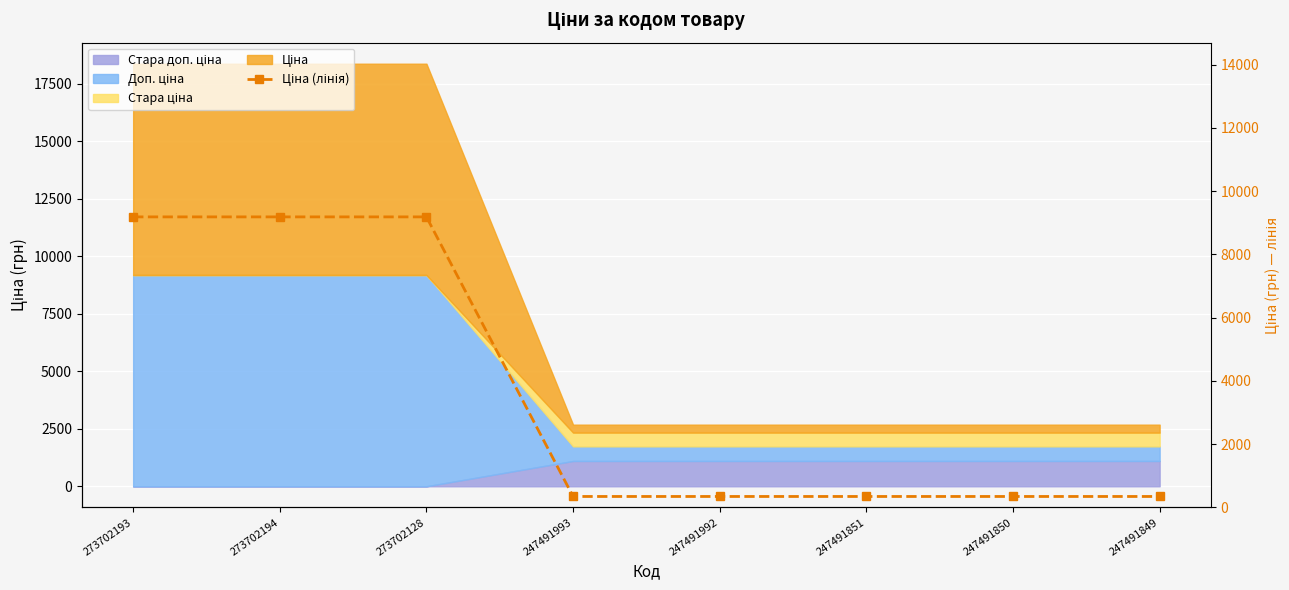

What is the maximum value shown in the chart?

9185.9